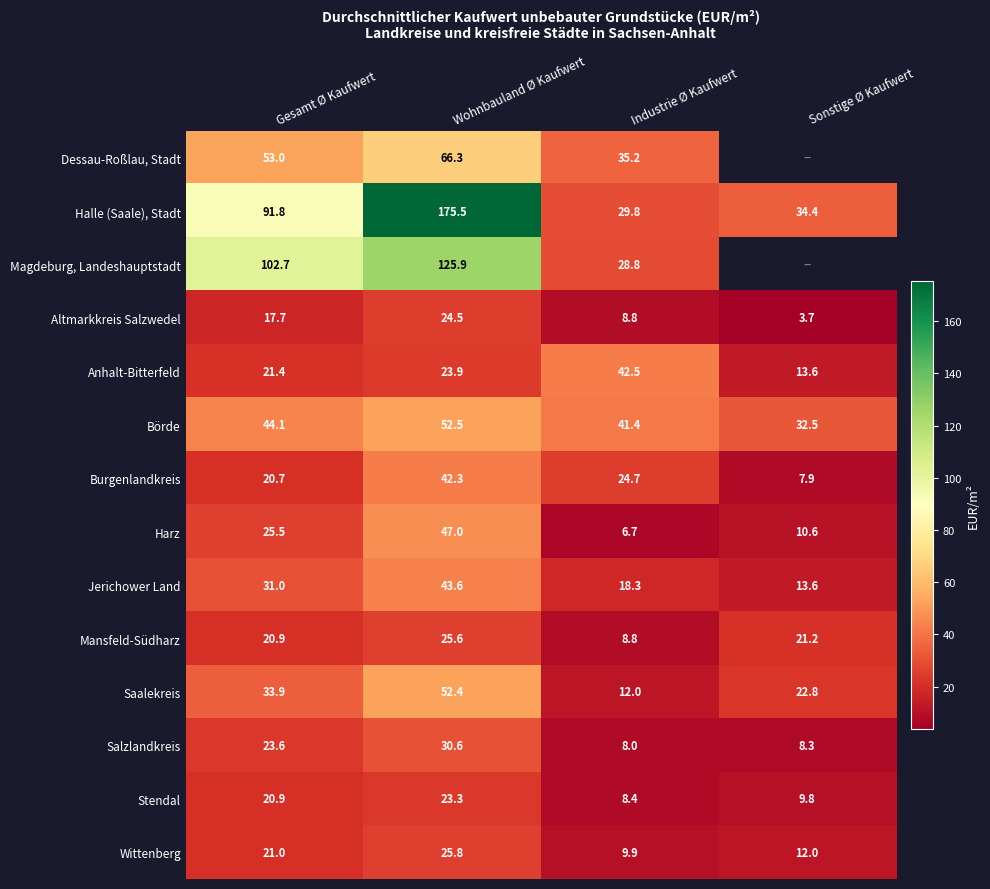

Is the value of Anhalt-Bitterfeld at Wohnbauland Ø Kaufwert greater than the value of Wittenberg at Wohnbauland Ø Kaufwert?

No